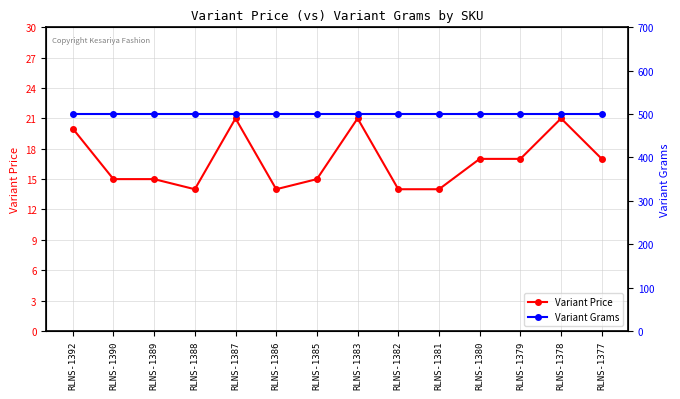

What is the value of the Variant Grams point at the 10th from the left?

500